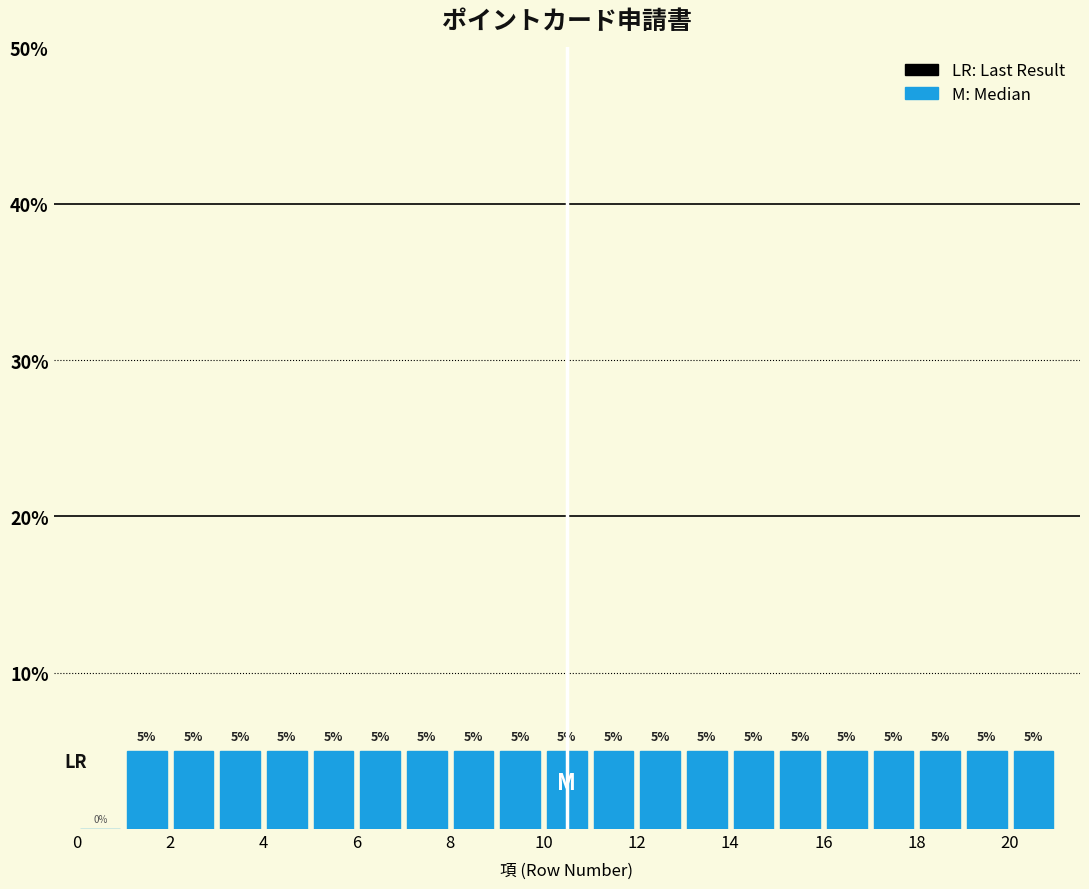

Reading left to right, list every bar in this chart as the range it spans on the x-axis followed by its height.

0 to 1: 0
1 to 2: 5
2 to 3: 5
3 to 4: 5
4 to 5: 5
5 to 6: 5
6 to 7: 5
7 to 8: 5
8 to 9: 5
9 to 10: 5
10 to 11: 5
11 to 12: 5
12 to 13: 5
13 to 14: 5
14 to 15: 5
15 to 16: 5
16 to 17: 5
17 to 18: 5
18 to 19: 5
19 to 20: 5
20 to 21: 5